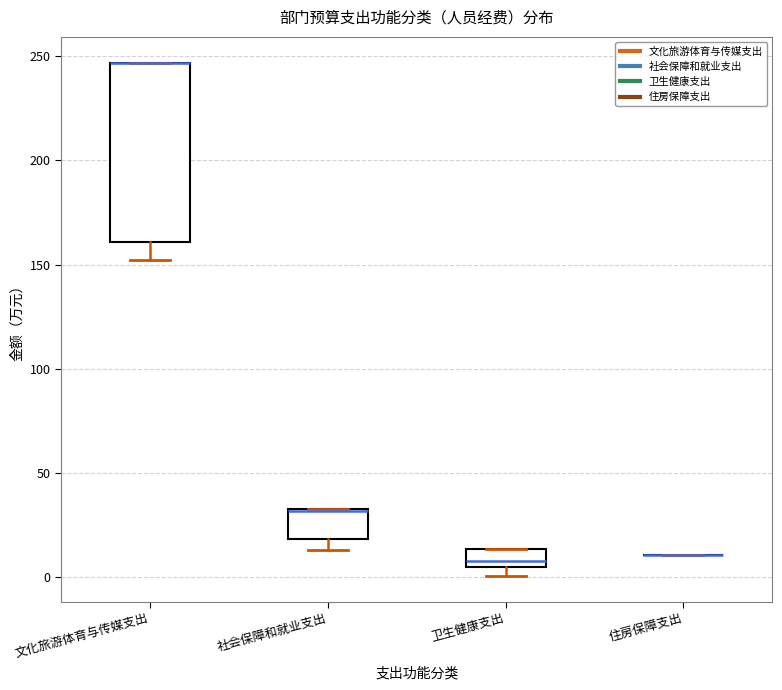

Reading left to right, read every box against the y-axis: the position of its median line, the range the box covers, and the ends of its whiskers. The values are not printed on the chart, so give them approximately, as read against the axis.

文化旅游体育与传媒支出: median 245 (drawn on the box's upper edge), box 160 to 245, whiskers 150 to 245
社会保障和就业支出: median 30, box 20 to 35, whiskers 15 to 35
卫生健康支出: median 10, box 5 to 15, whiskers 0 to 15
住房保障支出: box collapsed to a line at 10, whiskers 10 to 10